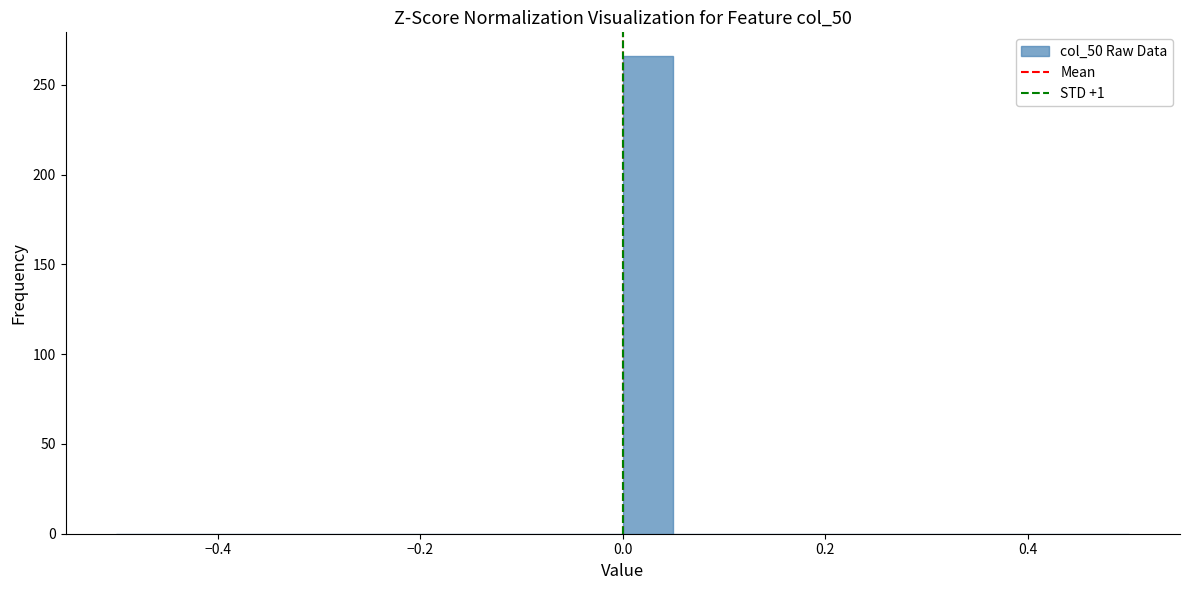

Around what value on the x-axis is the tallest bar? Give the approximate position of its centre, as read against the axis.

0.02